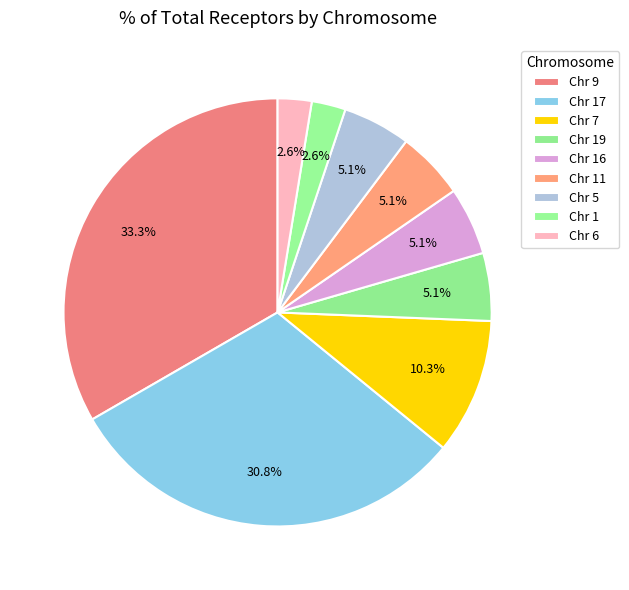

How many segments does this pie chart have?

9